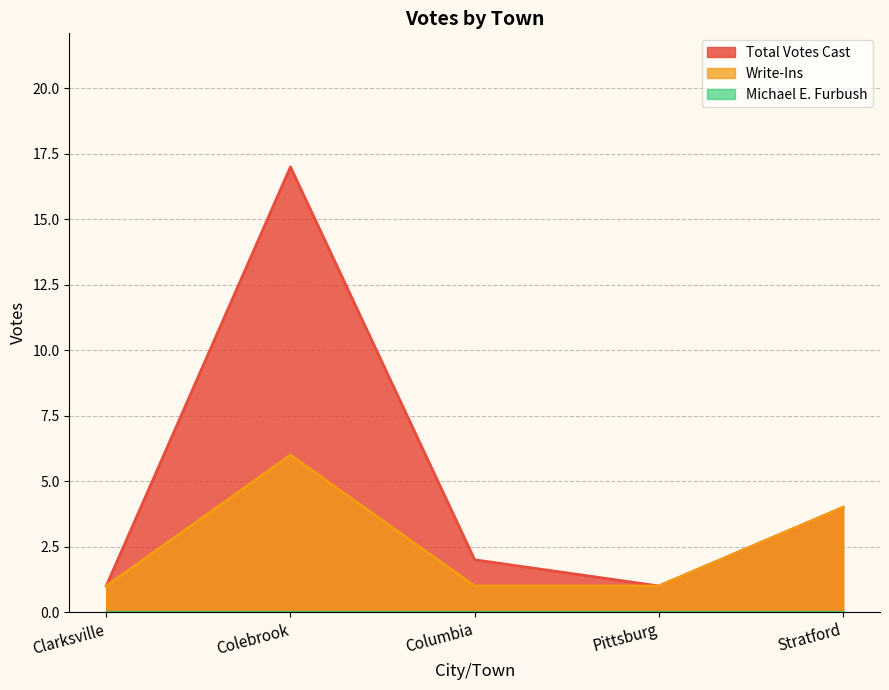

What is the smallest value displayed?

0